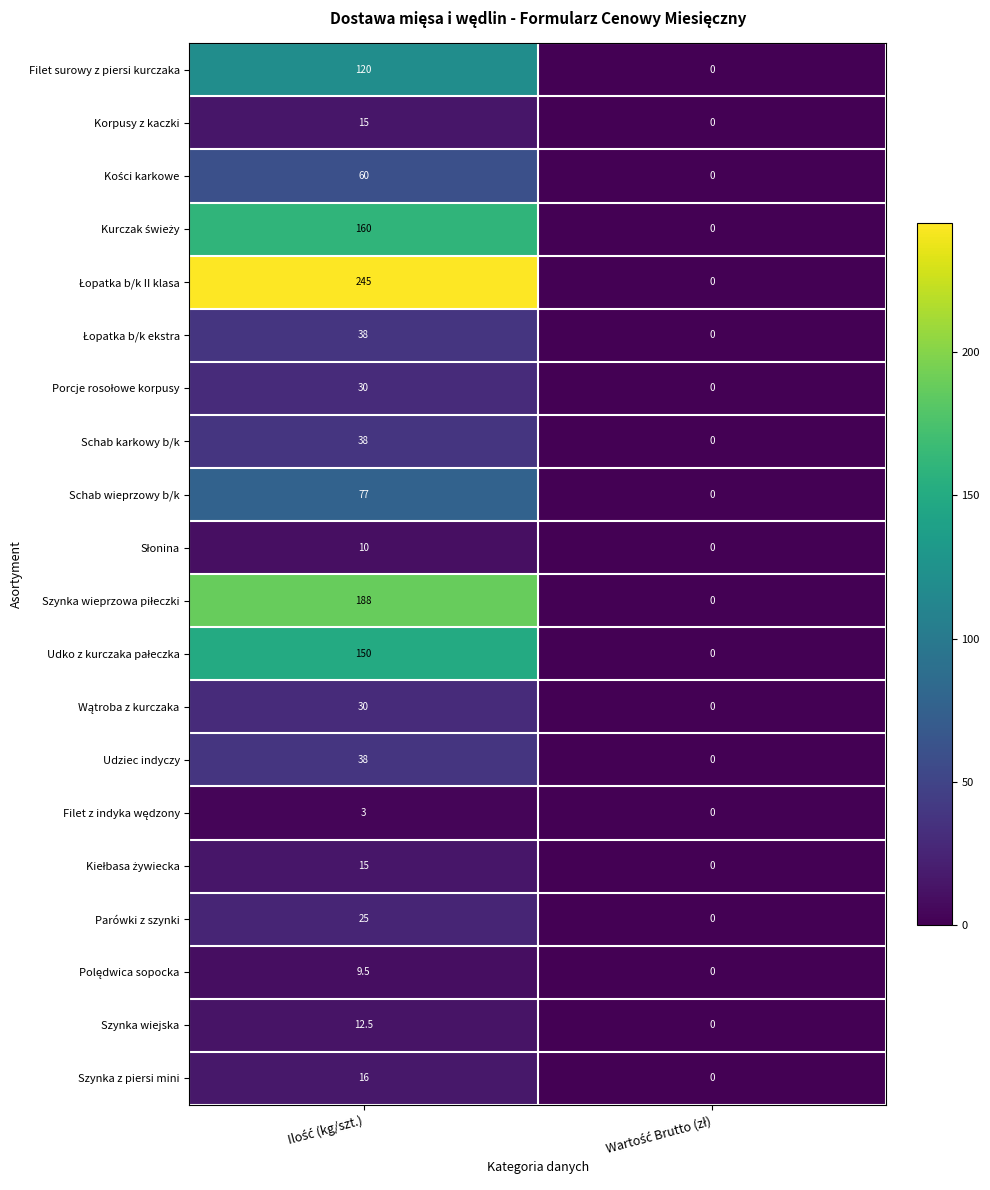

What is the average value of the Schab wieprzowy b/k series?

38.5